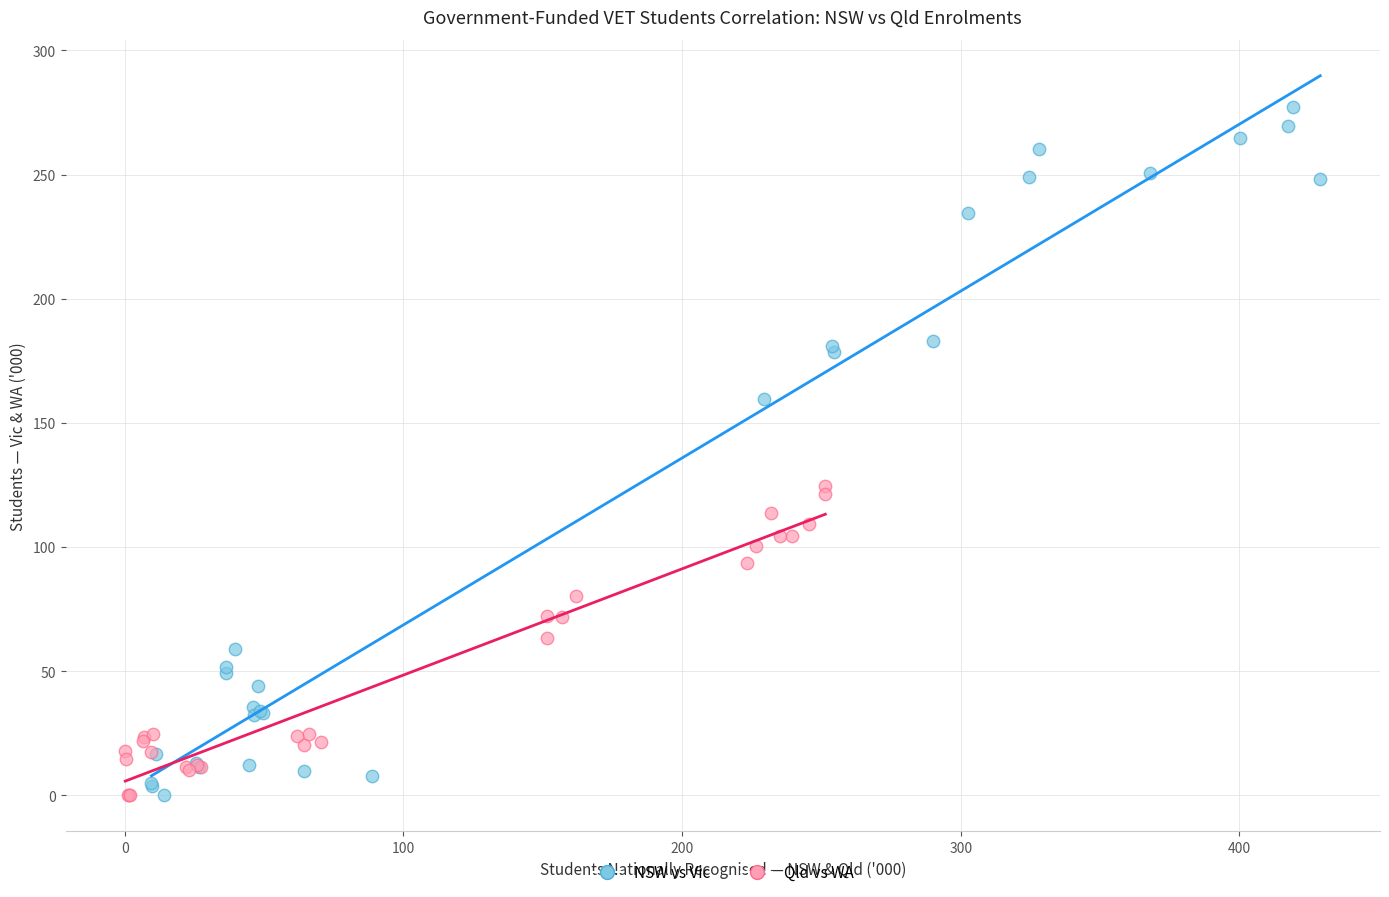

Which series reaches the maximum Y coordinate?

NSW vs Vic